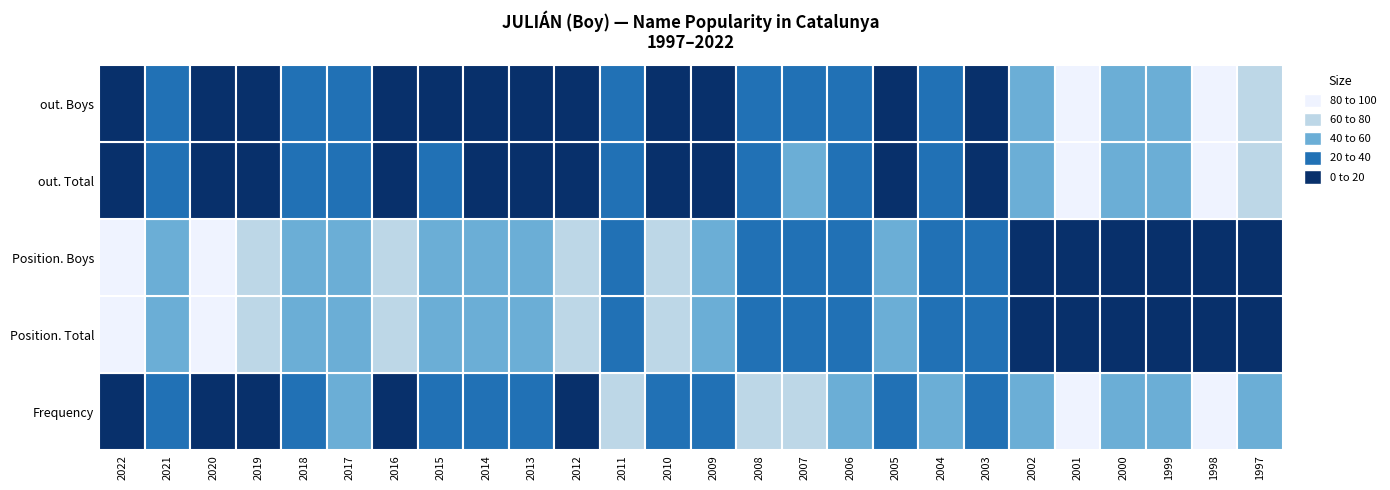

At which label does out. Boys reach its peak?

1998